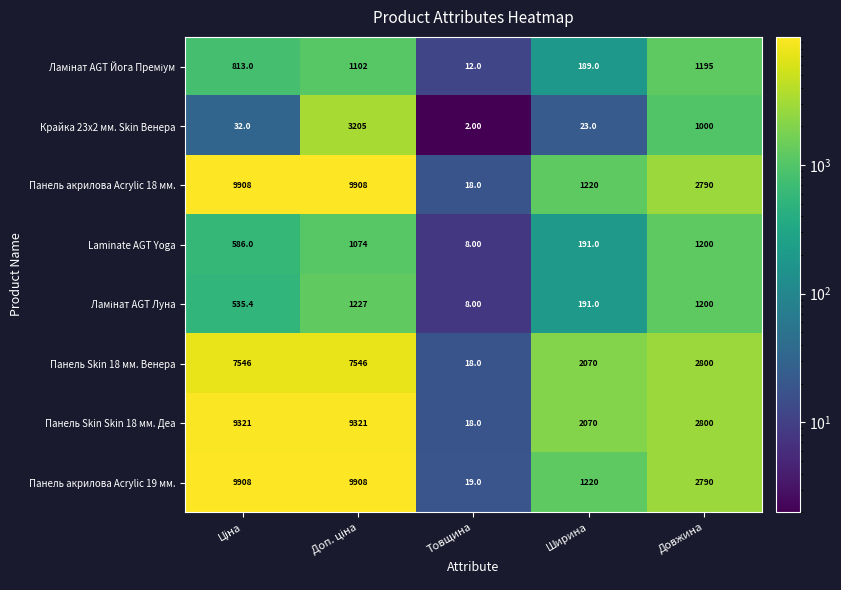

Which series has the widest spread of values?

Панель акрилова Acrylic 18 мм.